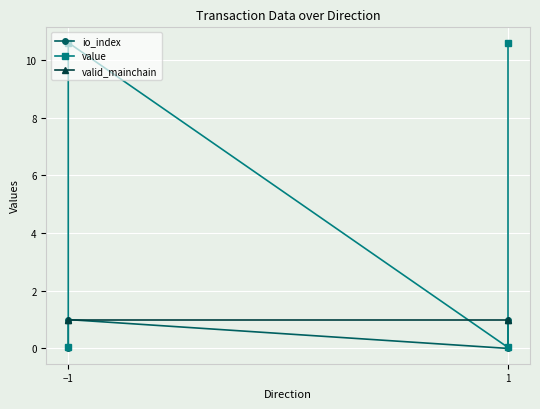

True or false: io_index and value intersect in this chart.

False